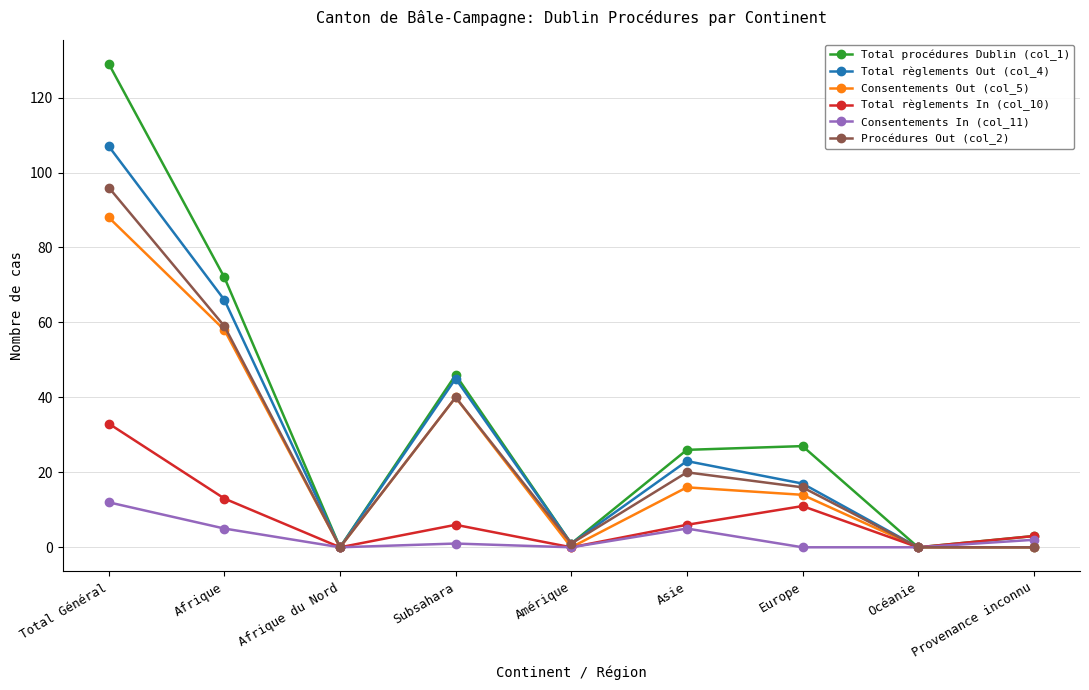

Count the number of data series in this chart.

6